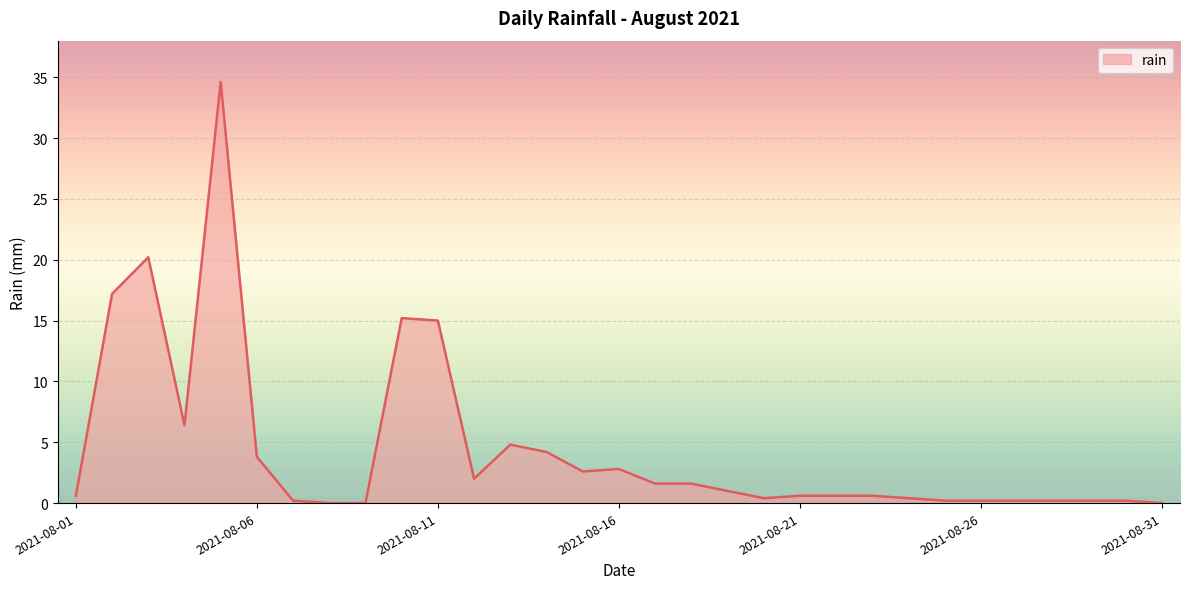

What is the greatest value displayed?

34.6